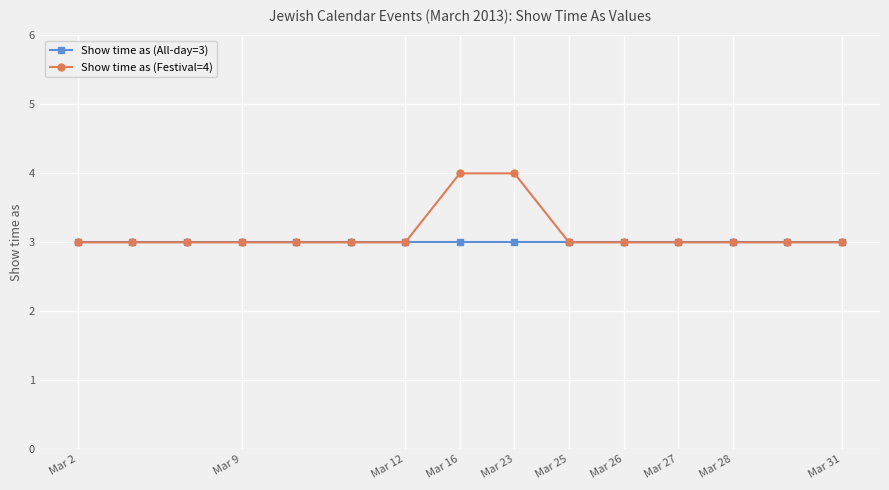

Which series has the largest range (max minus min)?

Show time as (Festival=4)